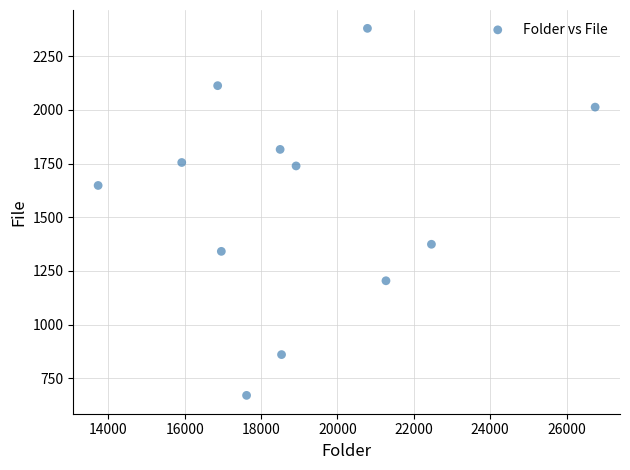

What Y value in the scatter plot is closest to 1525?

1648